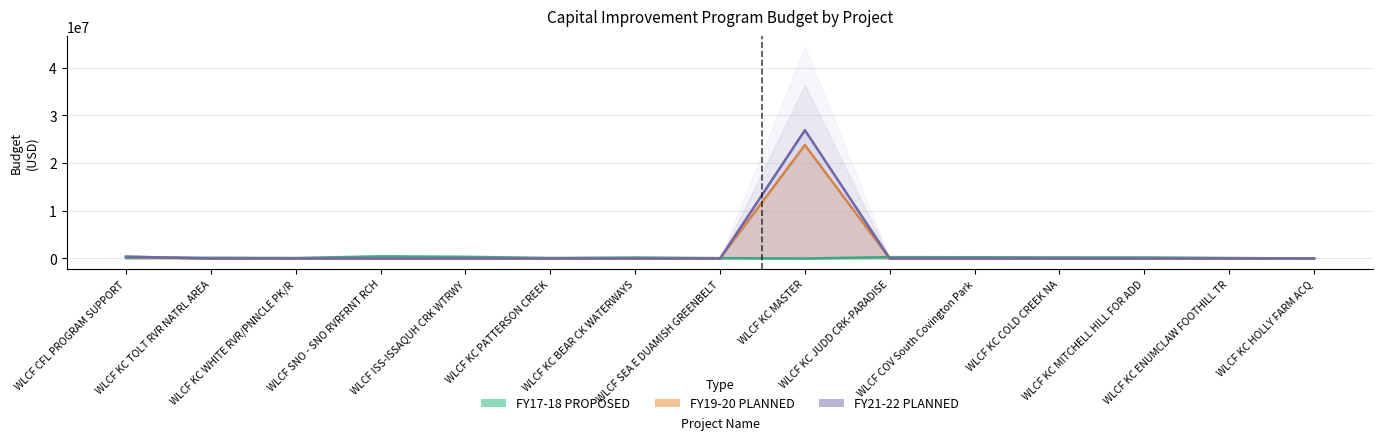

Does the chart display data point markers on the line(s)?

No